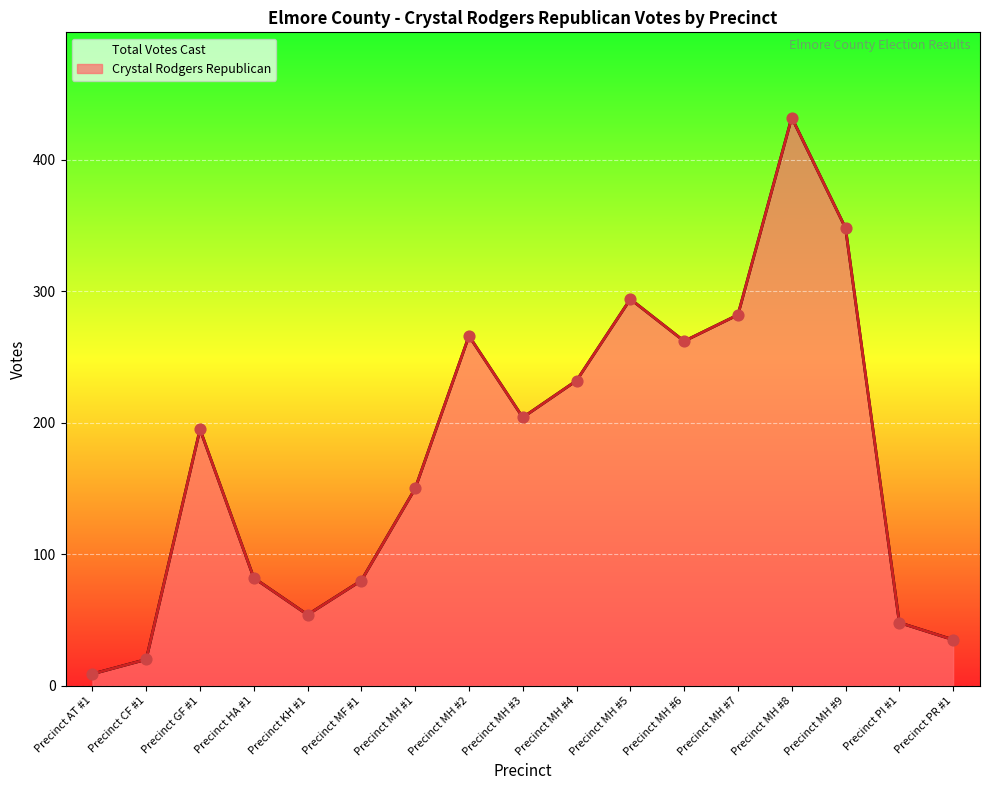

Which series has the widest spread of Y values?

Crystal RodgersRepublican